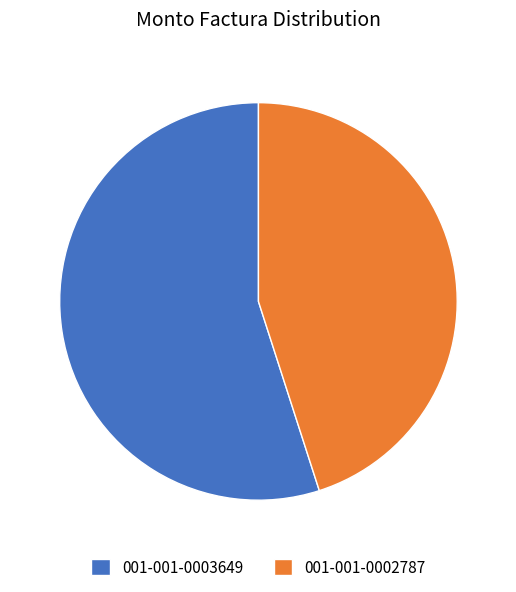

True or false: 001-001-0003649 accounts for 62% of the total.

False